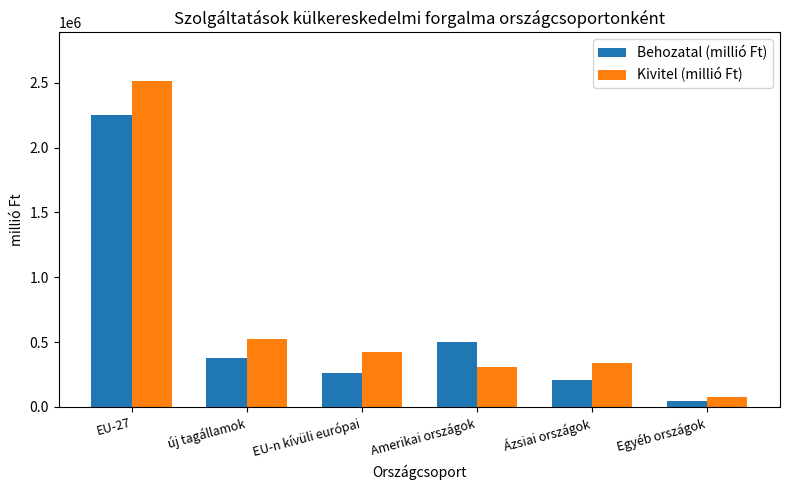

What position from the left is Ázsiai országok?

5